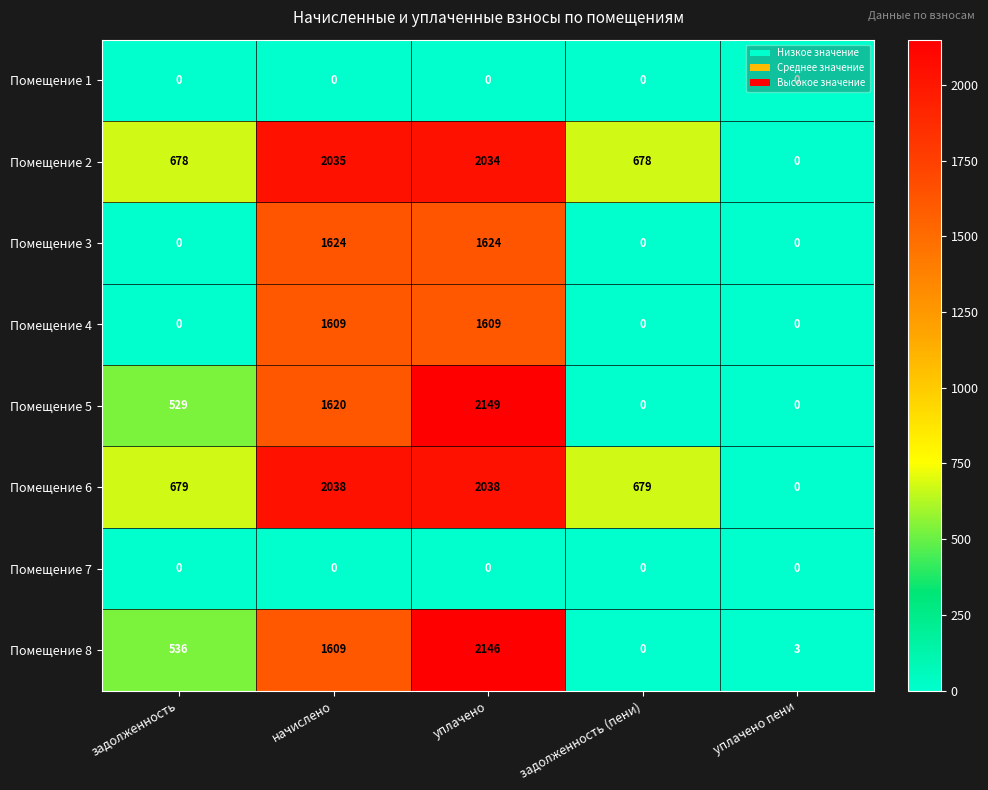

At which category is the sum across all series the highest?

уплачено